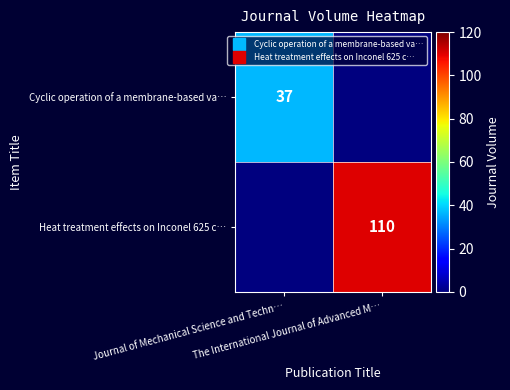

Is the value of Heat treatment effects on Inconel 625 c… at The International Journal of Advanced M… greater than the value of Cyclic operation of a membrane-based va… at The International Journal of Advanced M…?

Yes